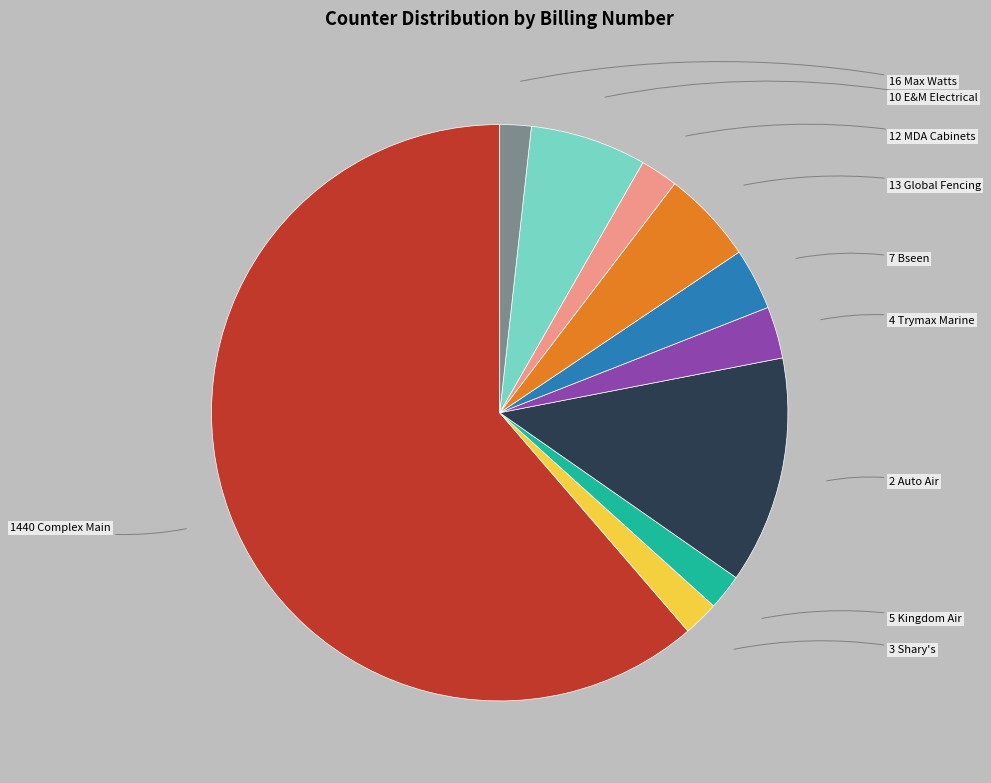

Is there any slice that represents more than half of the pie?

Yes